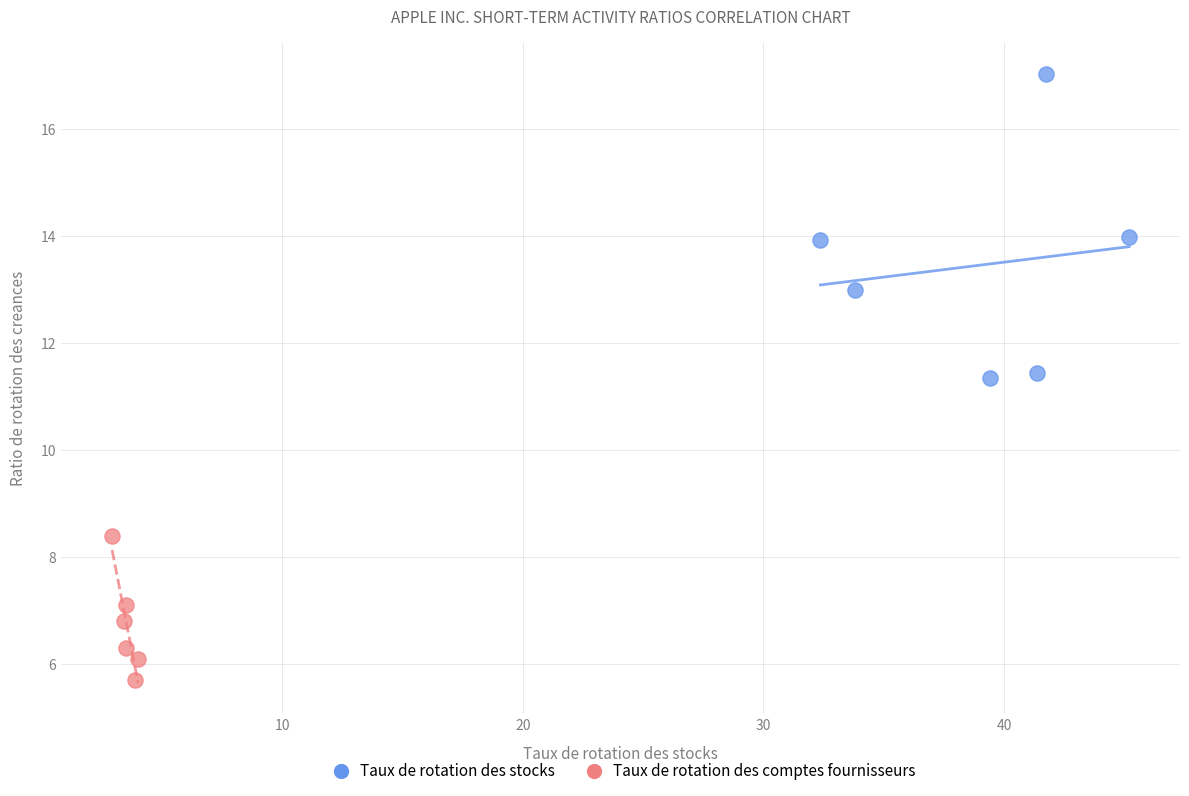

Which series contains the highest Y value?

Taux de rotation des stocks